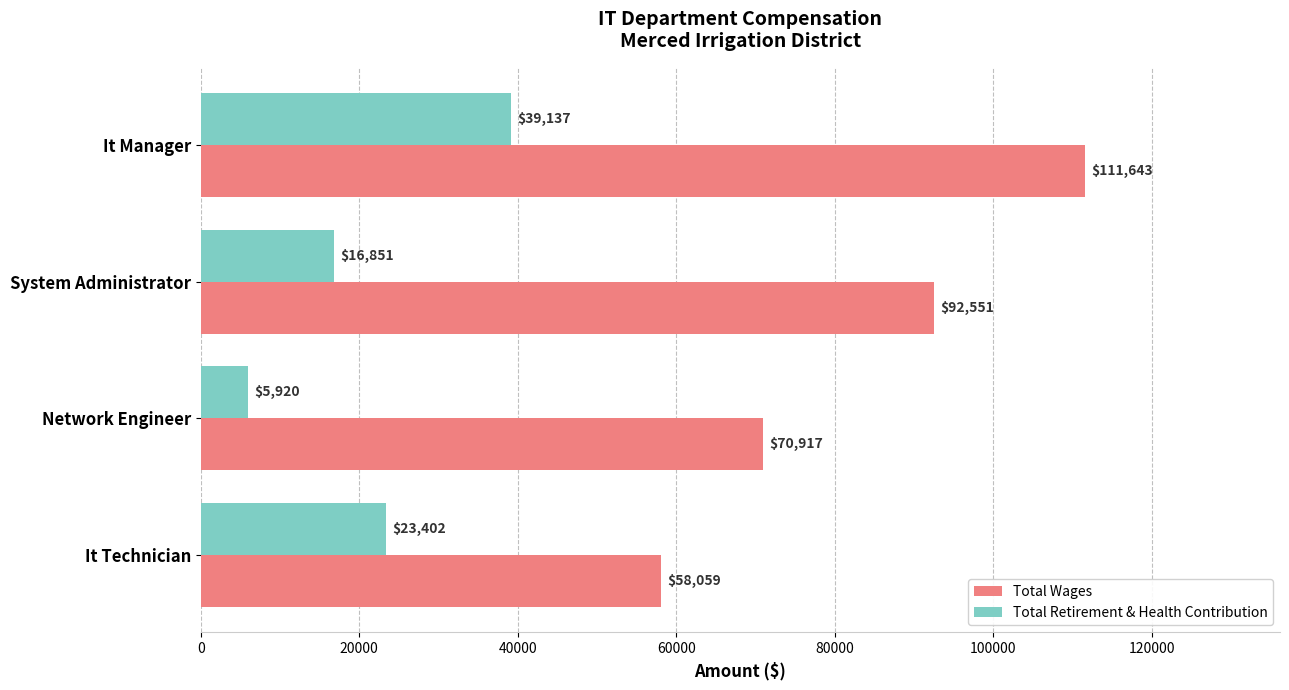

Which series has the largest total across all categories?

Total Wages